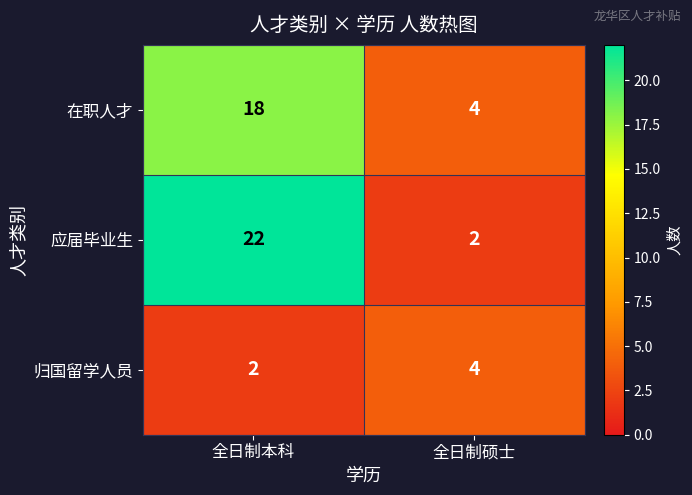

Reading left to right, list all the values displayed in this chart.

在职人才: 全日制本科=18	全日制硕士=4
应届毕业生: 全日制本科=22	全日制硕士=2
归国留学人员: 全日制本科=2	全日制硕士=4